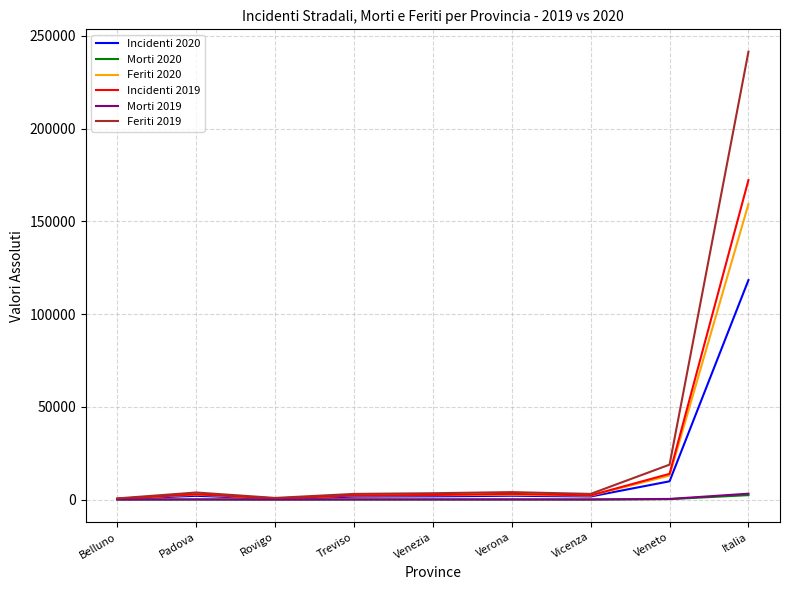

What is the greatest value displayed?

241384